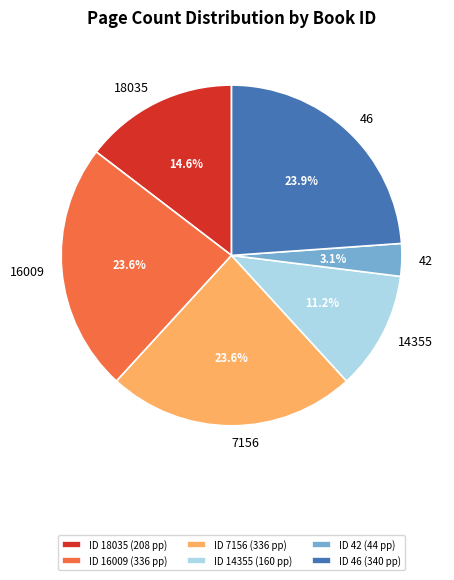

Which slice is the smallest?

42